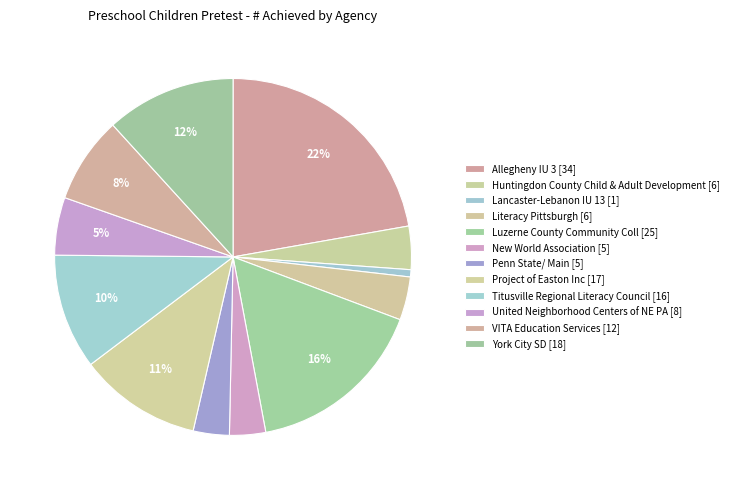

To the nearest percent, what is the difference between the largest and smallest slice percentages?

22%